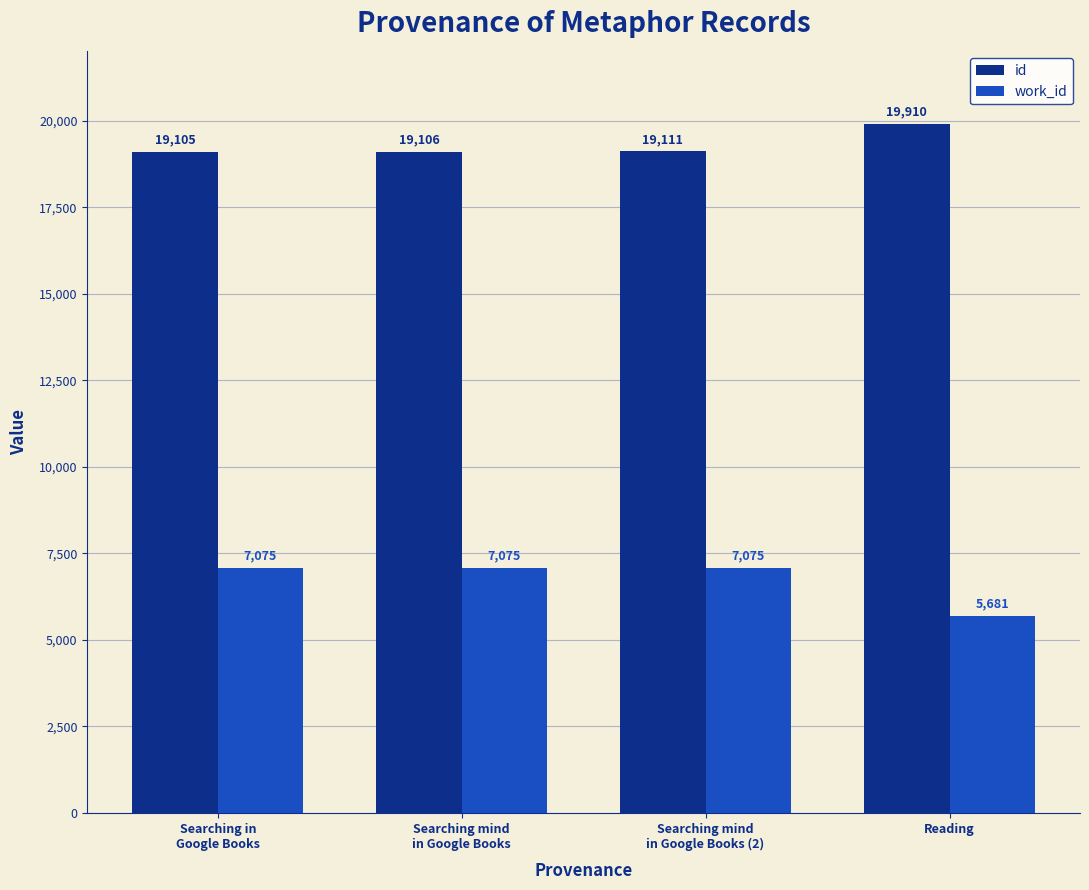

Which series changed the most between Searching in
Google Books and Reading?

work_id